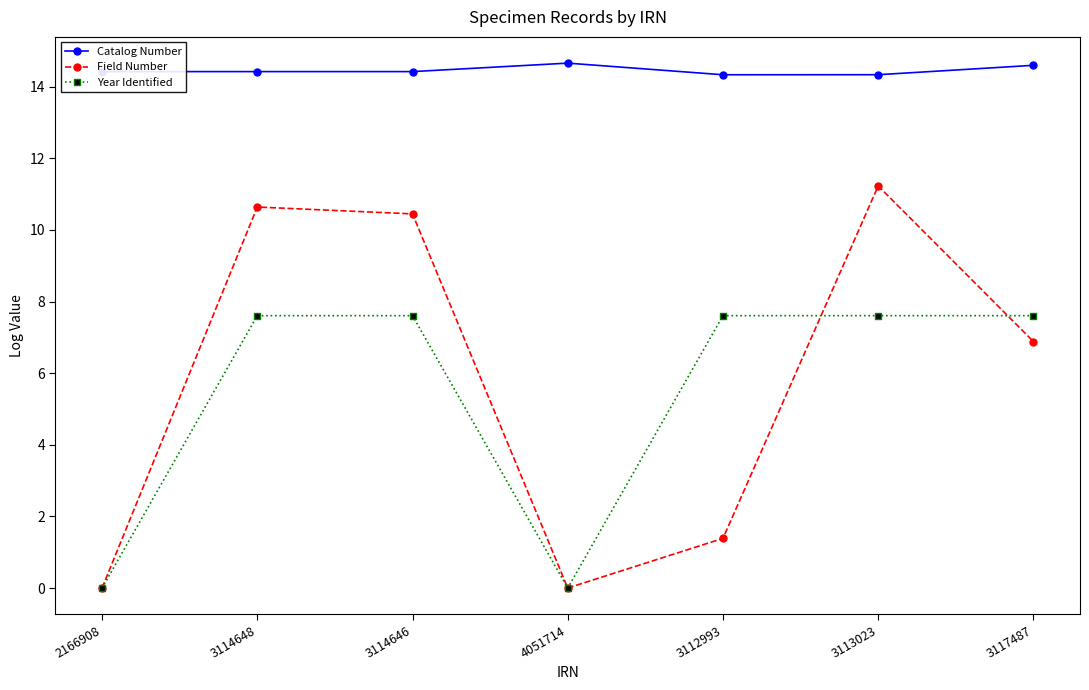

What is the difference between the maximum and minimum values in the Year Identified series?

7.6